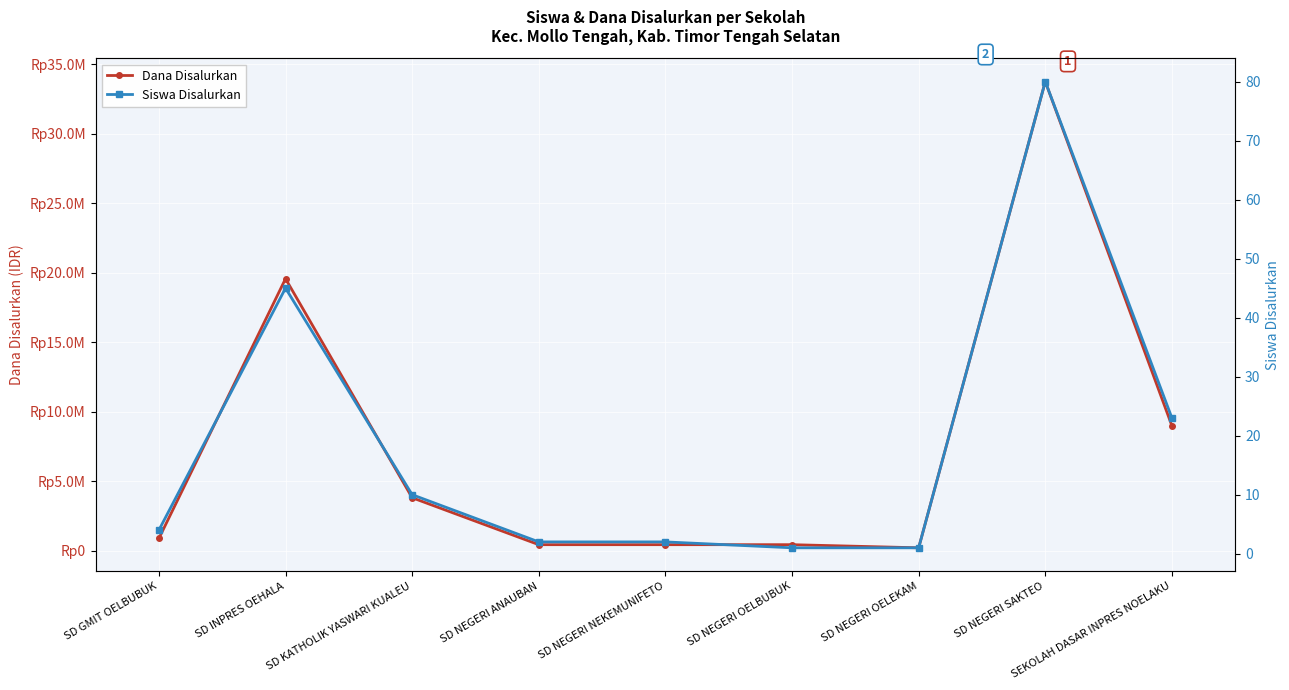

What are all the series names shown in the legend?

Dana Disalurkan, Siswa Disalurkan